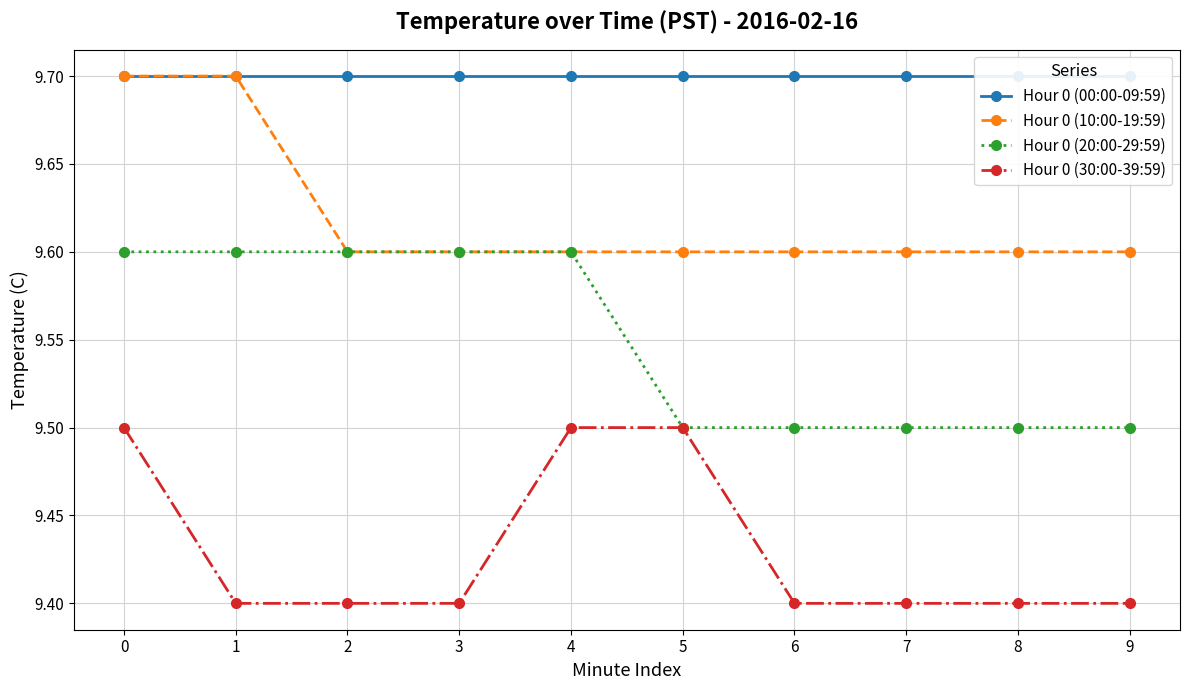

The value of Hour 0 (20:00-29:59) at 1 is 15.7. True or false?

False